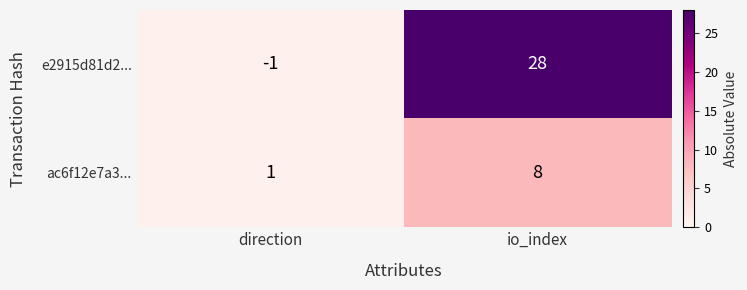

The value of ac6f12e7a3... at direction is 1. True or false?

True